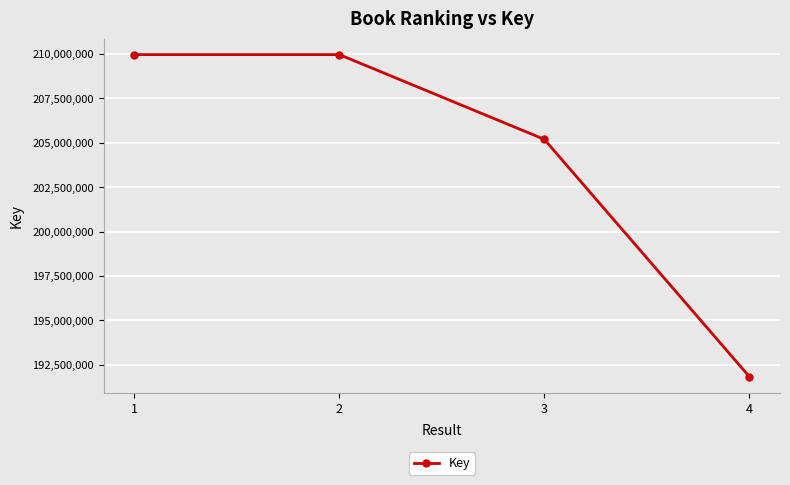

True or false: there are more than 2 points higher than both neighbors.

False